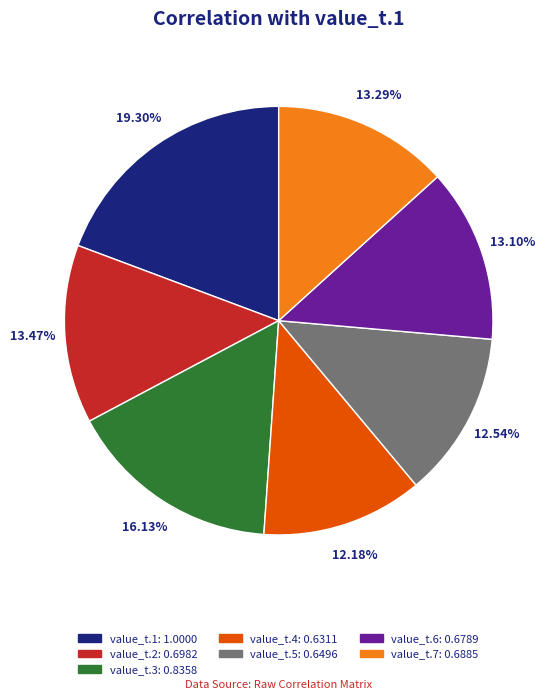

True or false: value_t.6 accounts for 13% of the total.

True